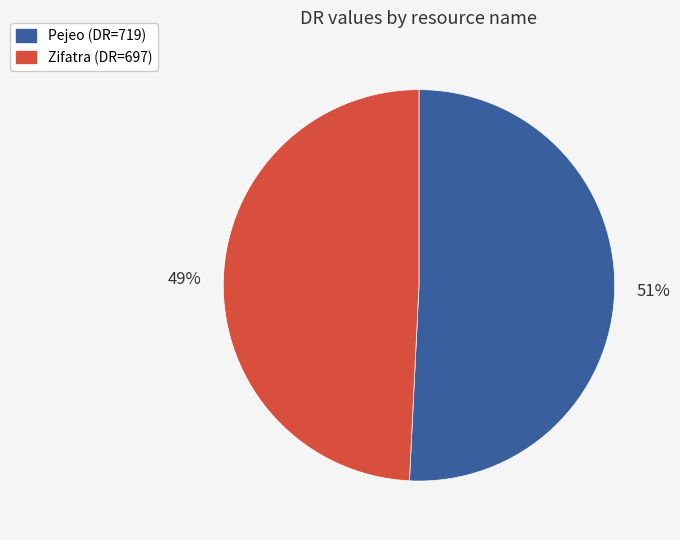

To the nearest percent, what is the difference between the largest and smallest slice percentages?

2%